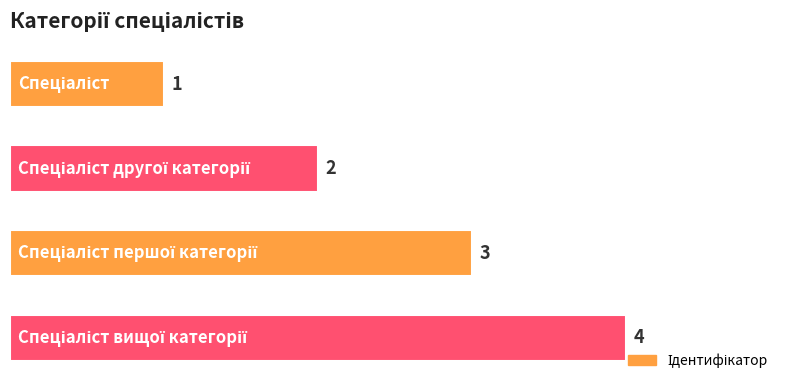

What is the maximum value shown in the chart?

4